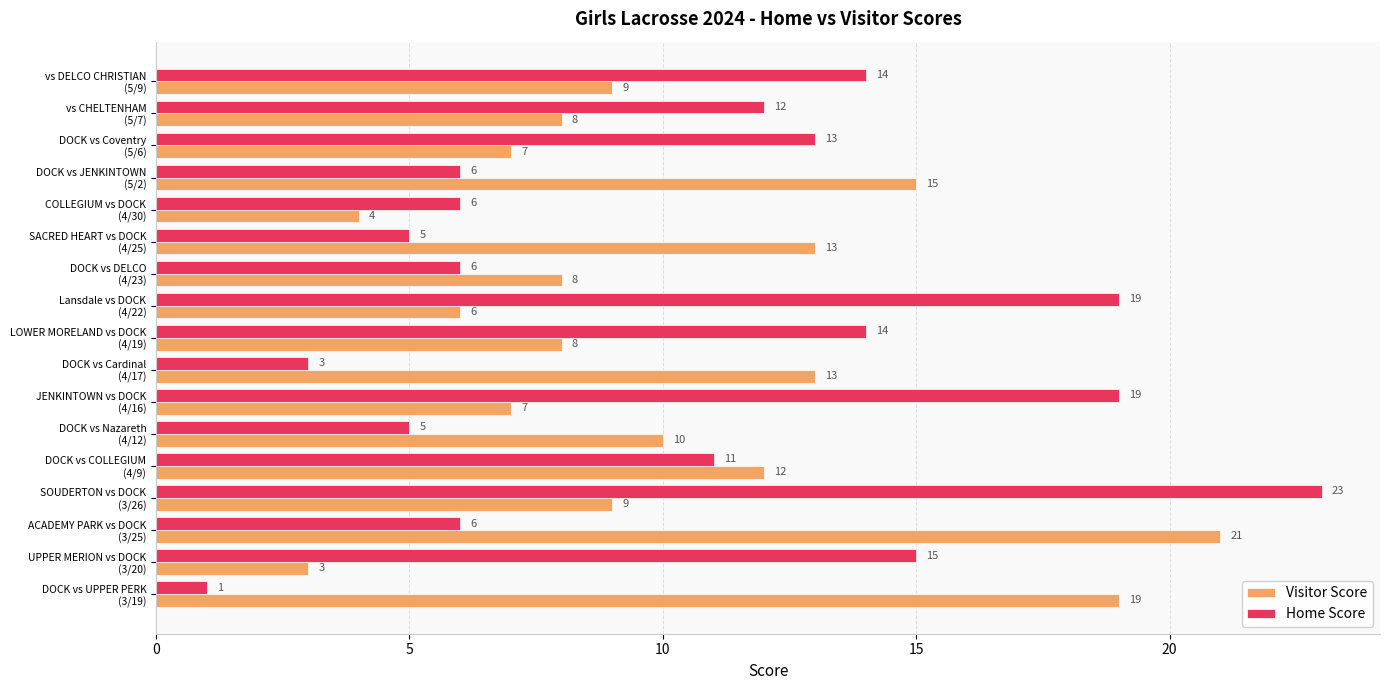

At which category is the sum across all series the highest?

SOUDERTON vs DOCK
(3/26)